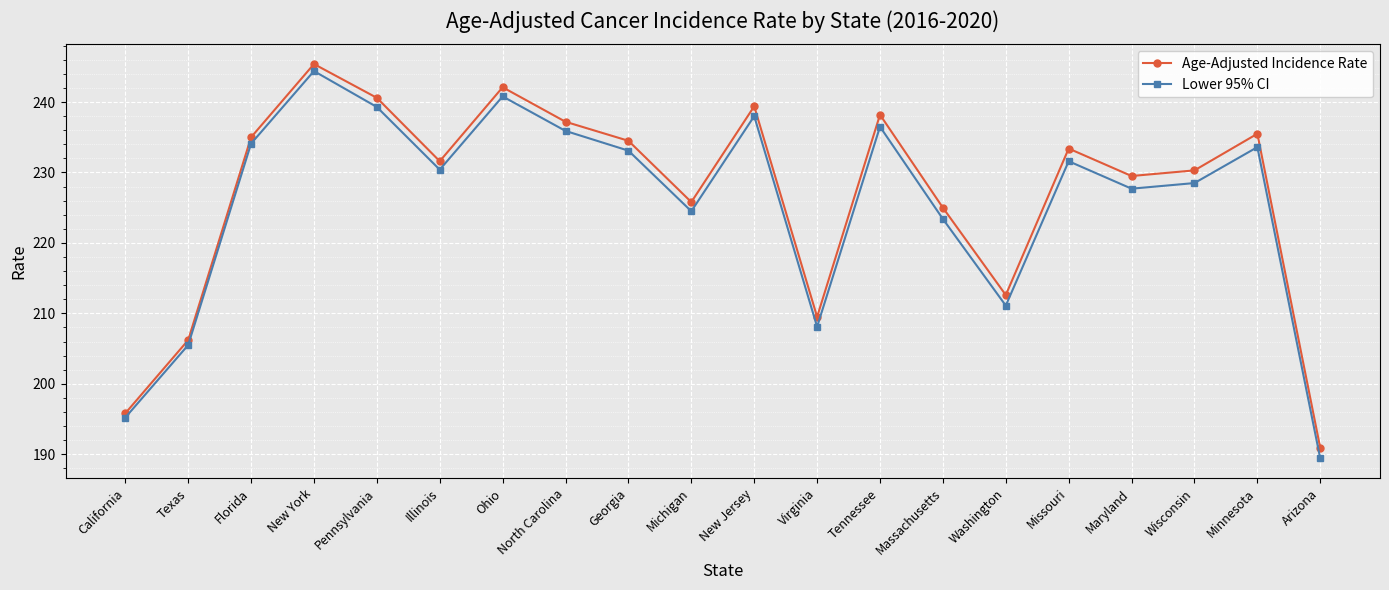

The Age-Adjusted Incidence Rate series shows 242.1 at Ohio. True or false?

True